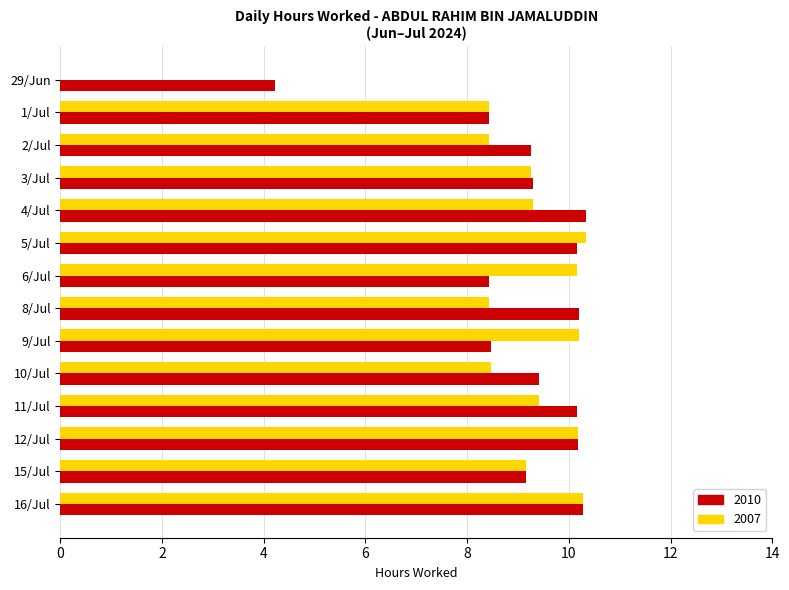

What is the maximum value for 2007?

10.3